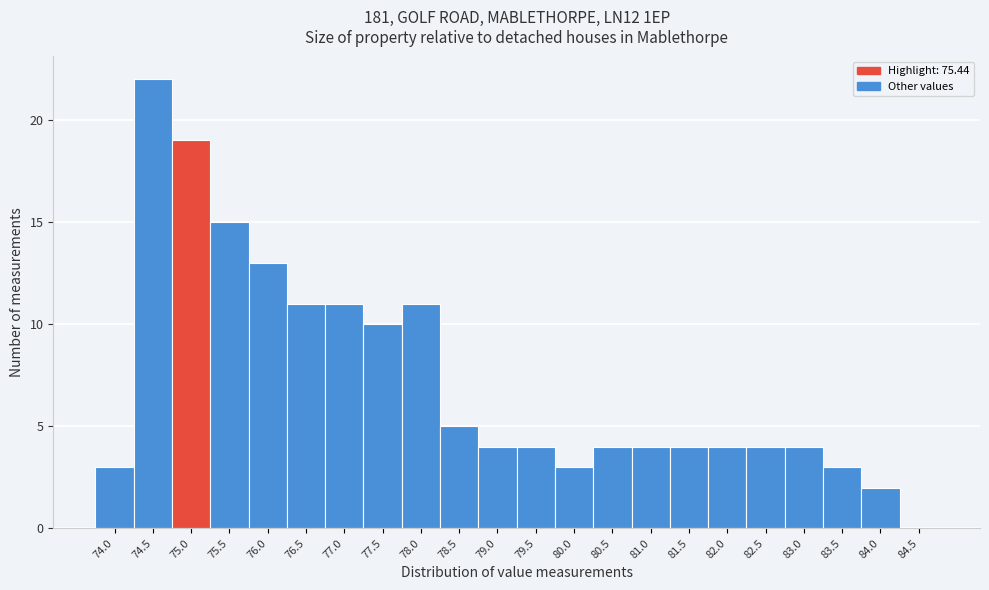

Reading left to right, transcribe all the data shown in this chart.

74.0=3	74.5=22	75.0=19	75.5=15	76.0=13	76.5=11	77.0=11	77.5=10	78.0=11	78.5=5	79.0=4	79.5=4	80.0=3	80.5=4	81.0=4	81.5=4	82.0=4	82.5=4	83.0=4	83.5=3	84.0=2	84.5=0